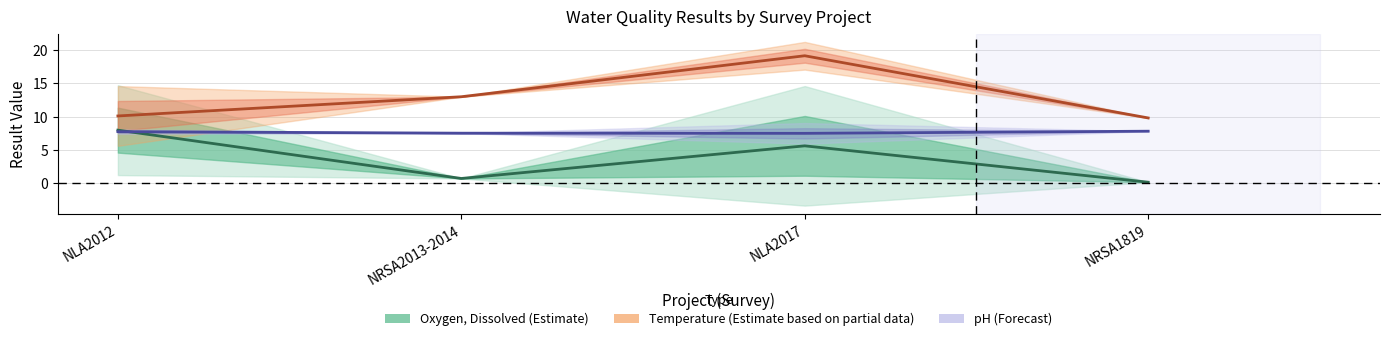

The pH (Forecast) series shows 1.7 at NLA2017. True or false?

False